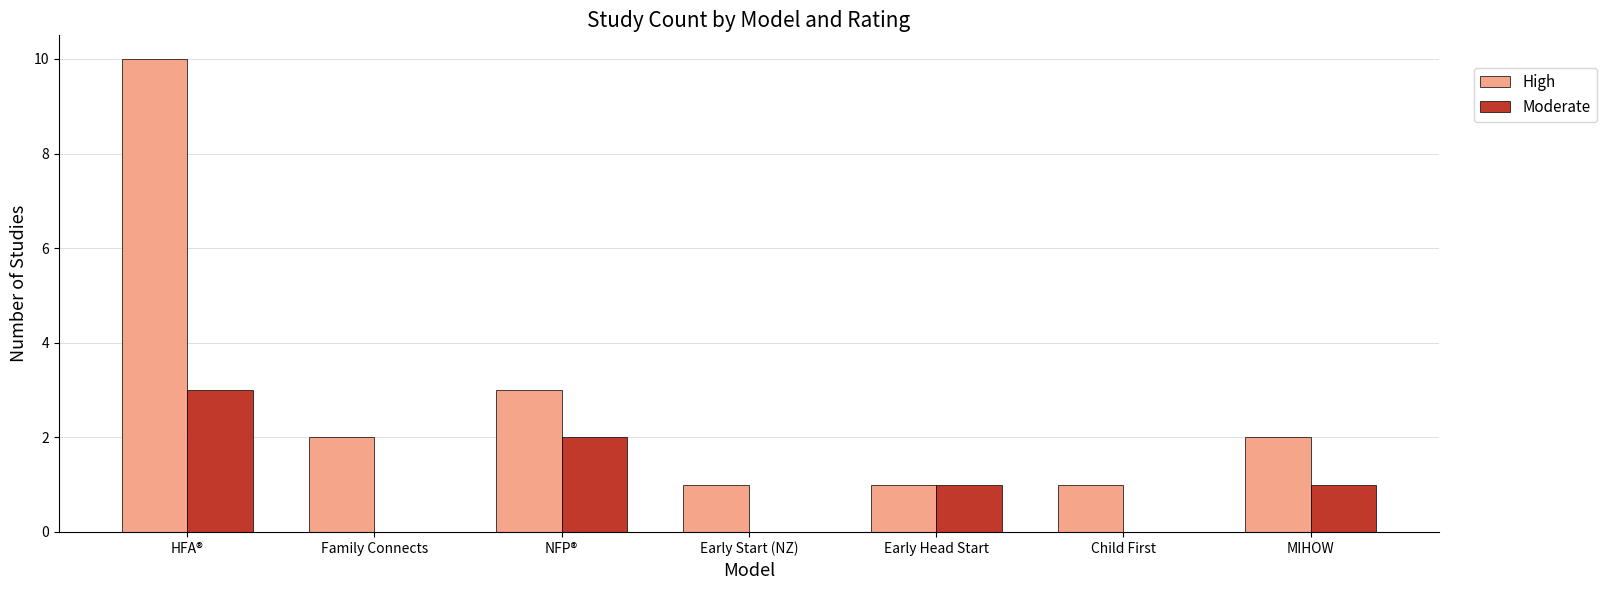

What is the sum of the High values at NFP® and HFA®?

13